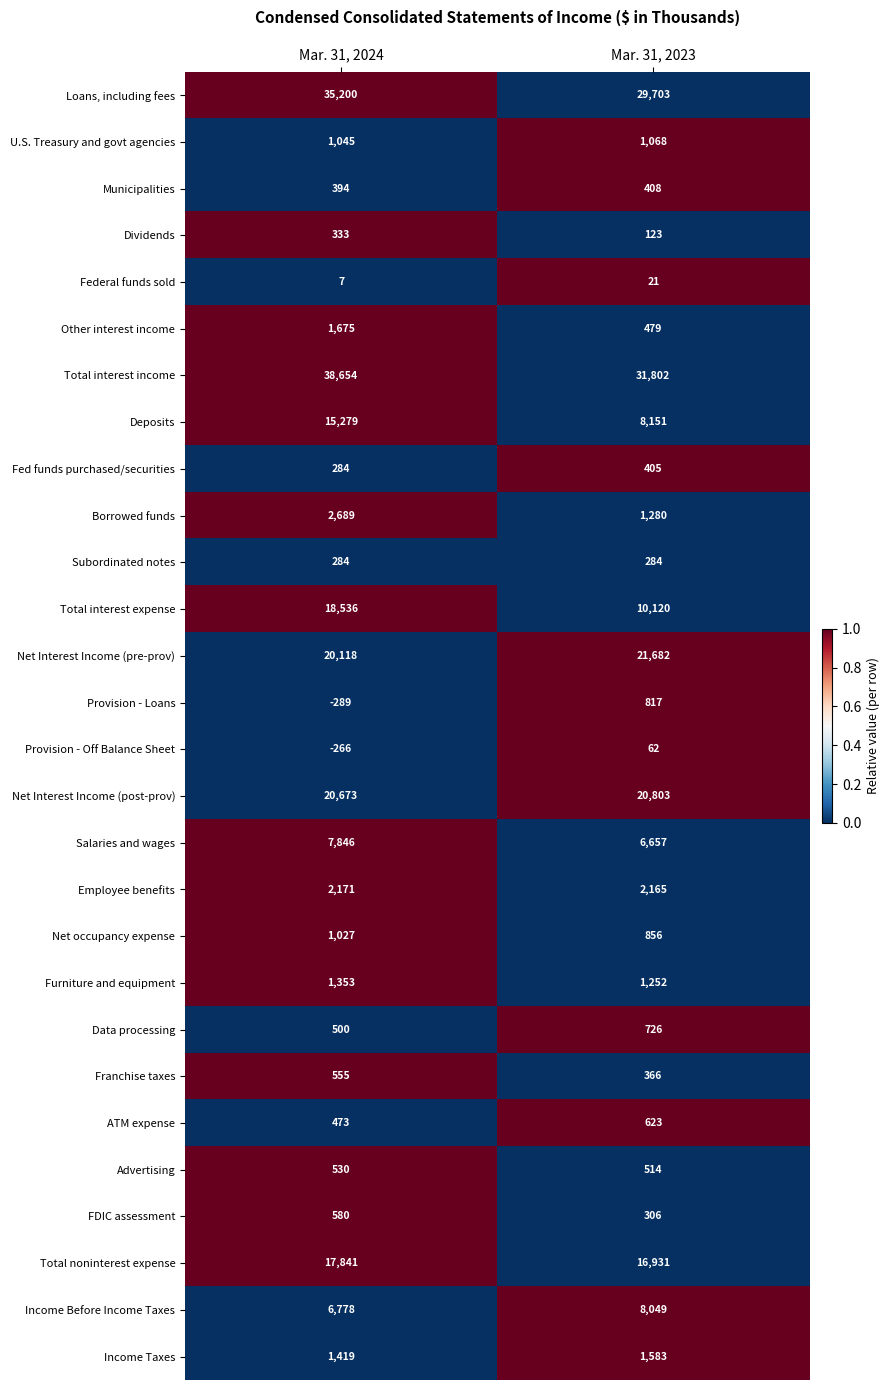

At which category is the sum across all series the highest?

Mar. 31, 2024